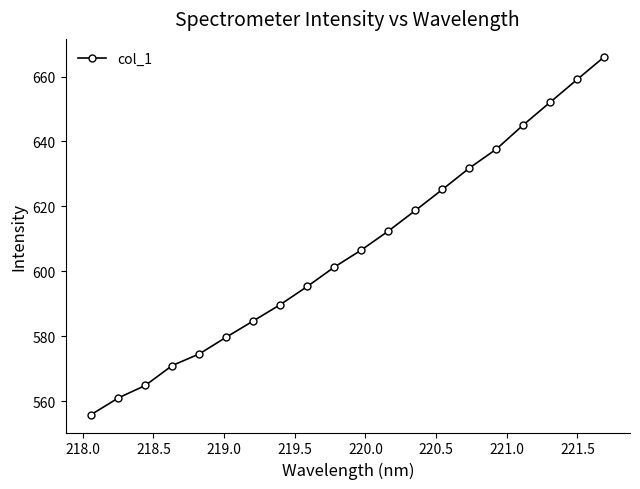

What is the average value?

606.6